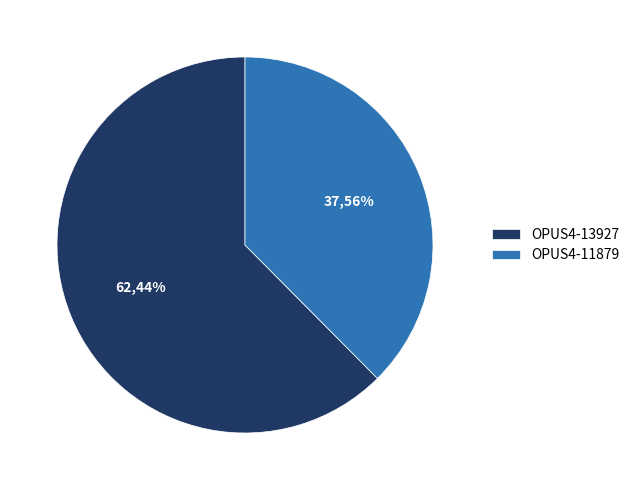

Rank the categories by value from highest to lowest.

OPUS4-13927, OPUS4-11879